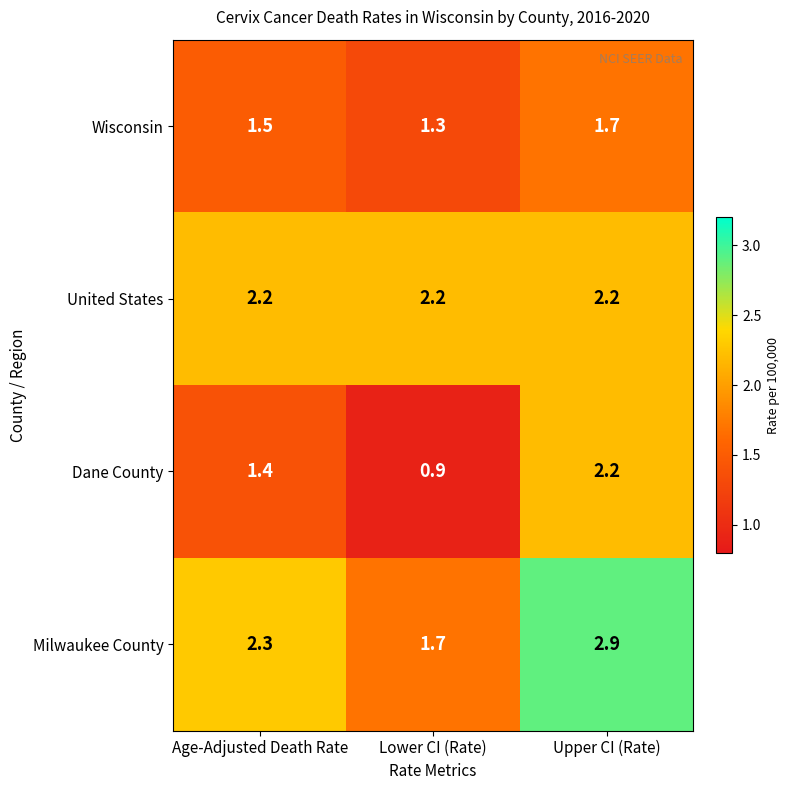

What is the sum of the Wisconsin values at Lower CI (Rate) and Upper CI (Rate)?

3.0